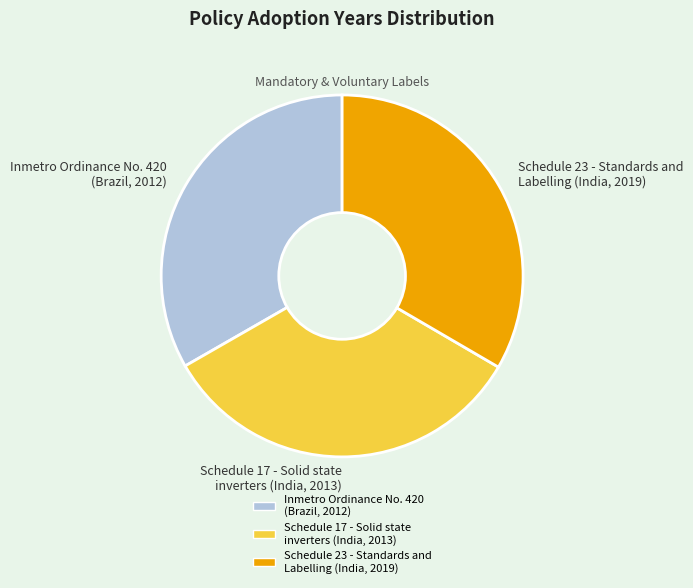

True or false: Schedule 23 - Standards and Labelling (India, 2019) accounts for 33% of the total.

True